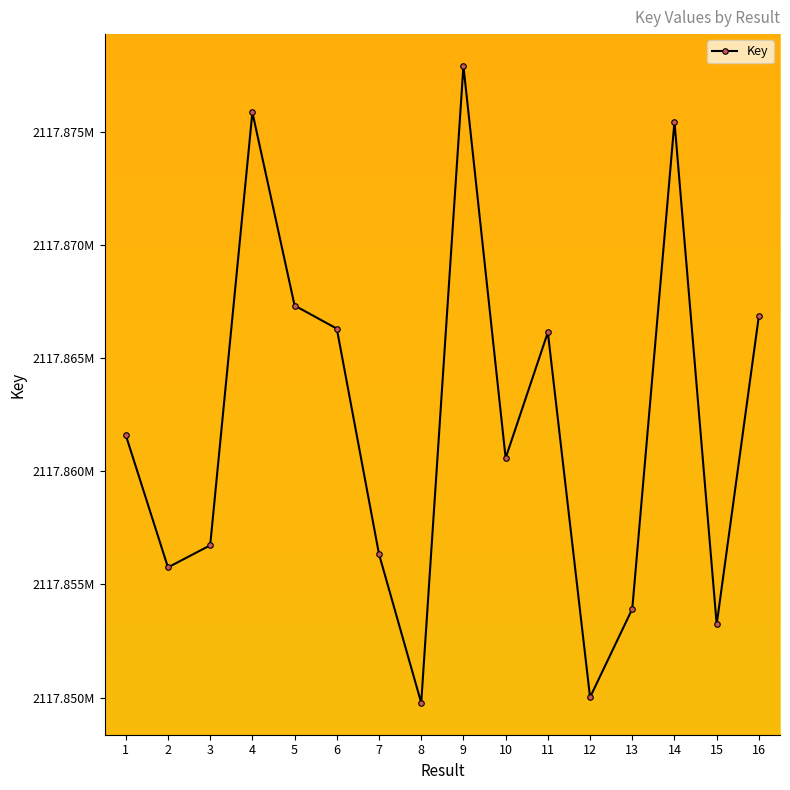

What is the sum of the values at 9 and 10?

4235738484